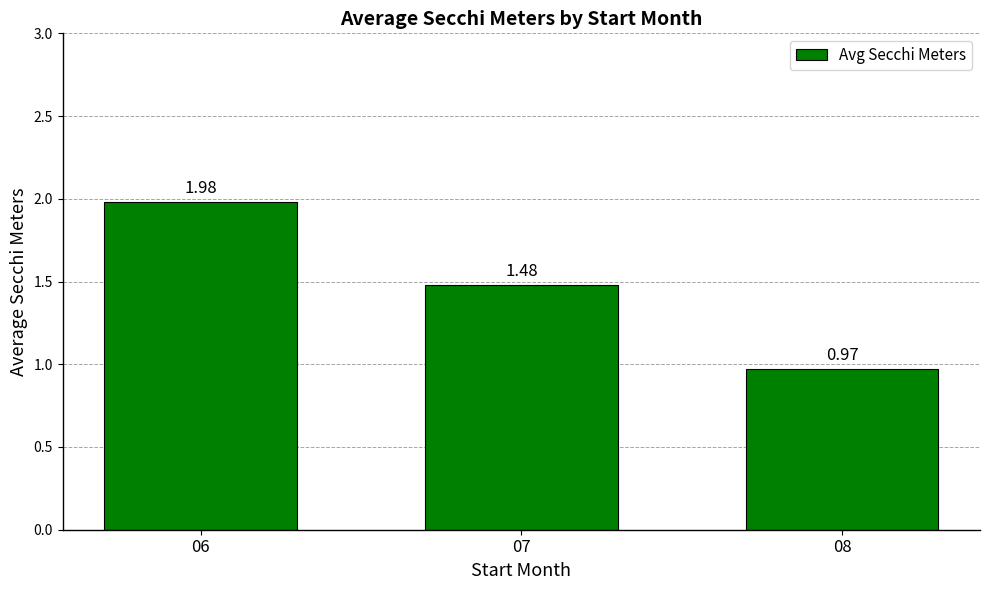

Rank the categories by value from lowest to highest.

08, 07, 06